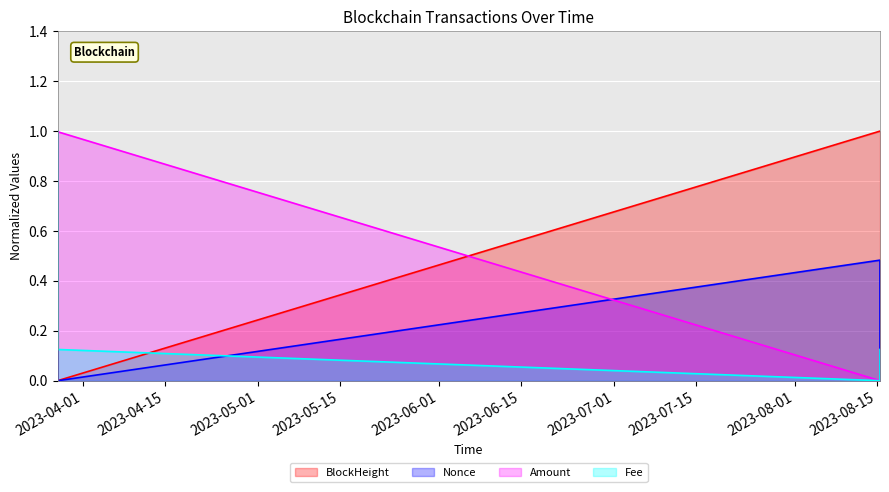

What is the greatest value displayed?

1.0